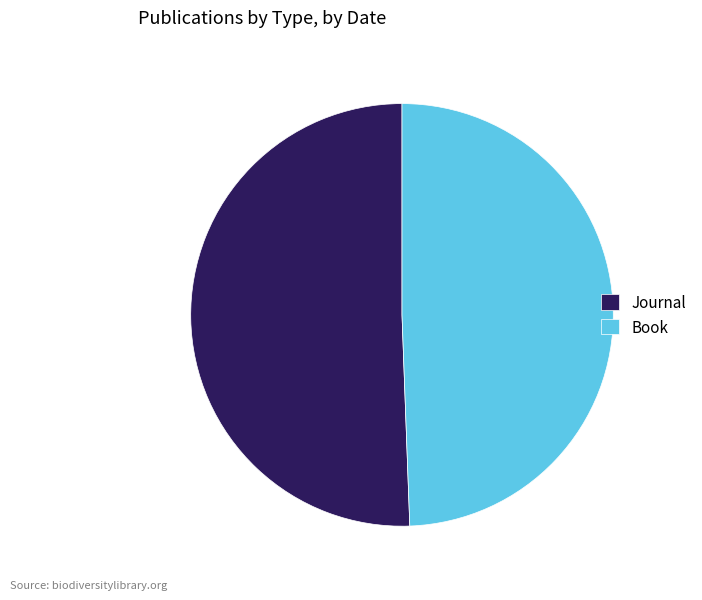

Do Book and Journal together represent more than half of the pie?

Yes